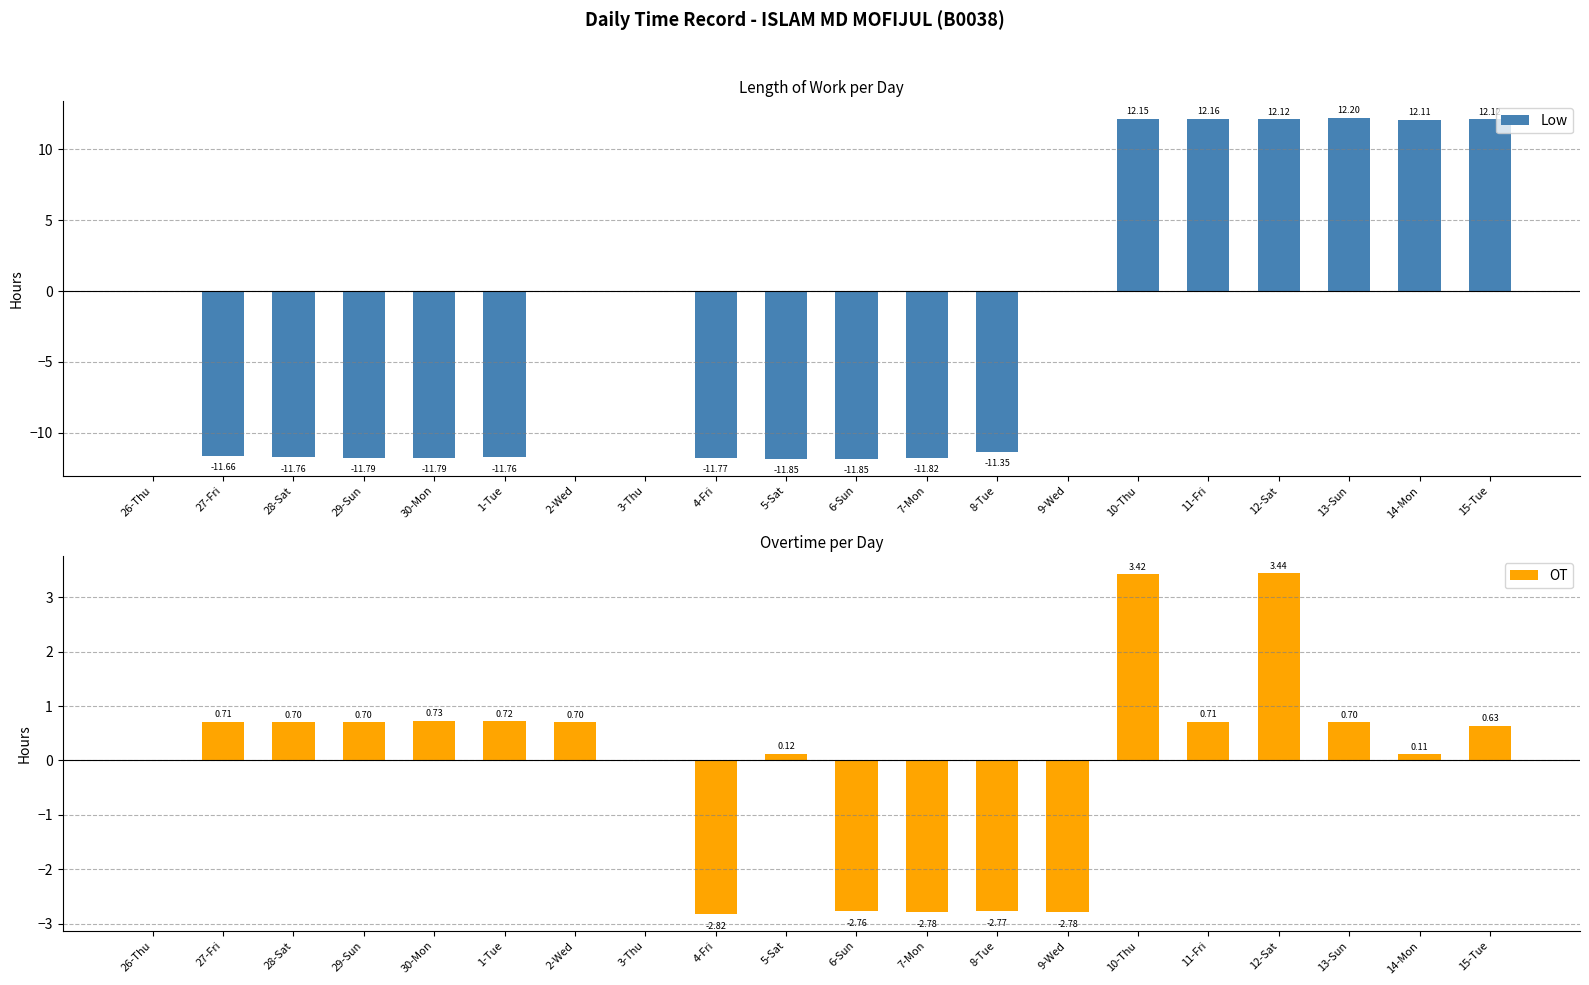

What is the total value across all series at 29-Sun?

-11.1